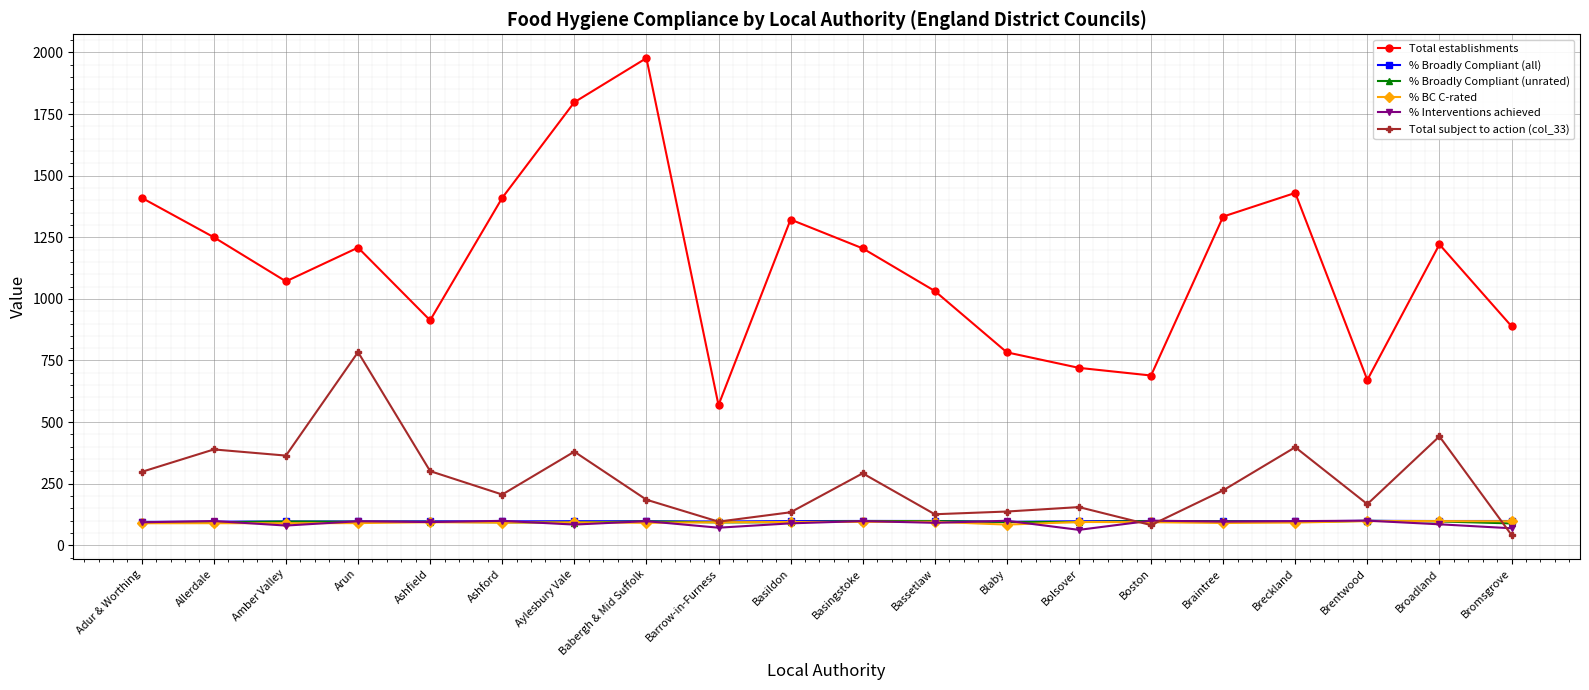

How many lines are shown in the chart?

6